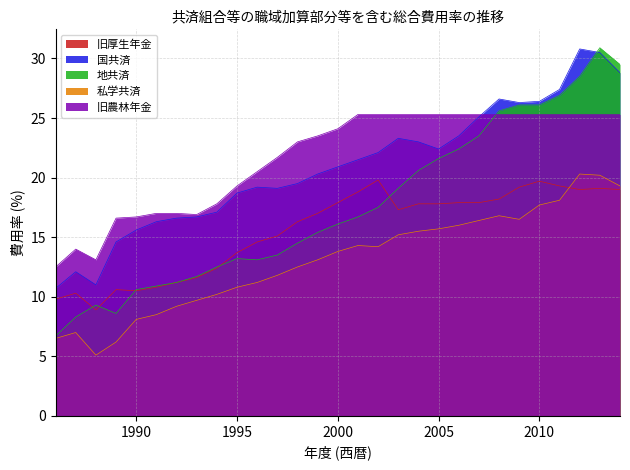

At which category is the sum across all series the highest?

2013